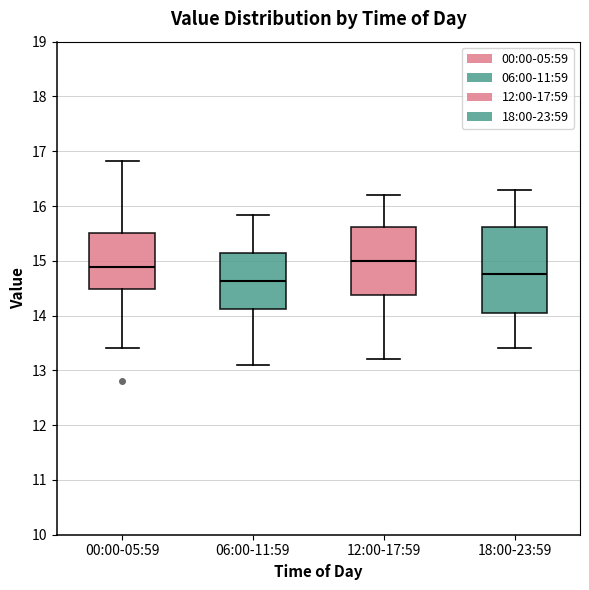

Where does the median line of the box for 18:00-23:59 sit on the y-axis? The values are not printed on the chart, so give them approximately, as read against the axis.

14.8